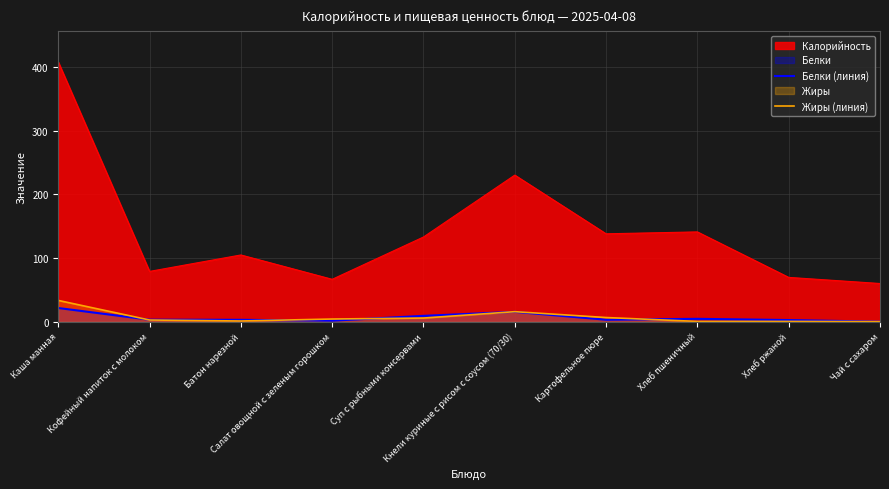

What is the difference between the second highest and second lowest values in the Белки (линия) series?

13.9